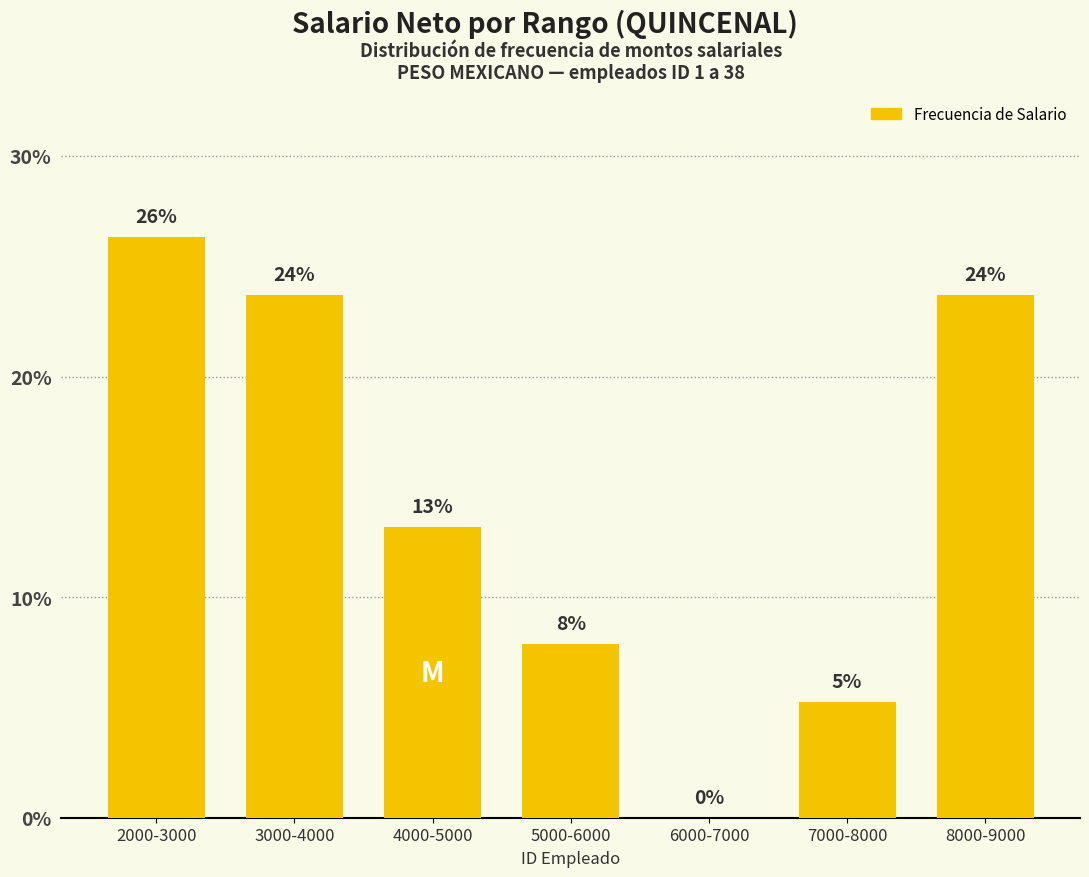

Which has a higher value, 2000-3000 or 7000-8000?

2000-3000